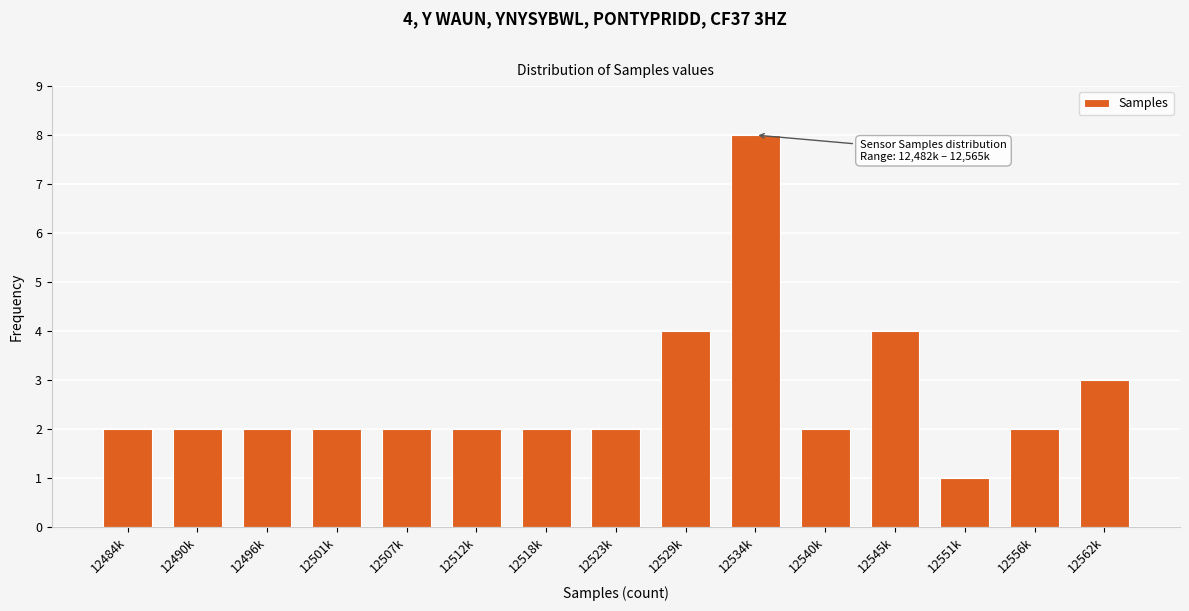

Reading left to right, list all the values displayed in this chart.

12484k=2	12490k=2	12496k=2	12501k=2	12507k=2	12512k=2	12518k=2	12523k=2	12529k=4	12534k=8	12540k=2	12545k=4	12551k=1	12556k=2	12562k=3